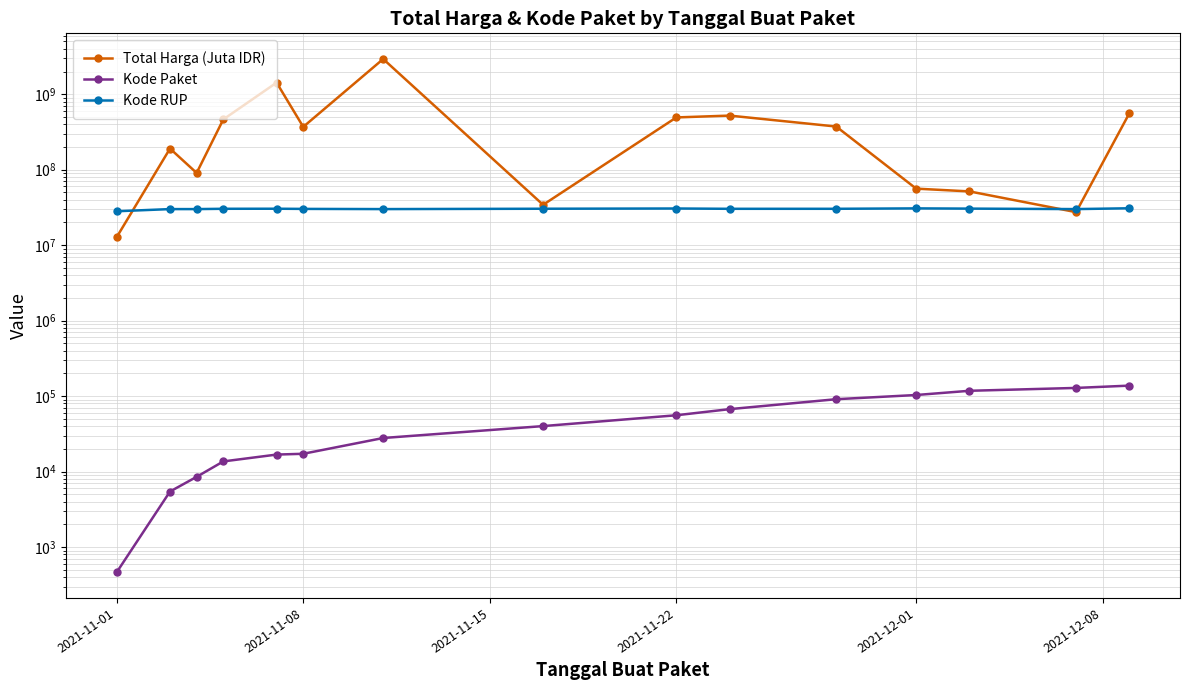

What is the greatest value displayed?

2931562000